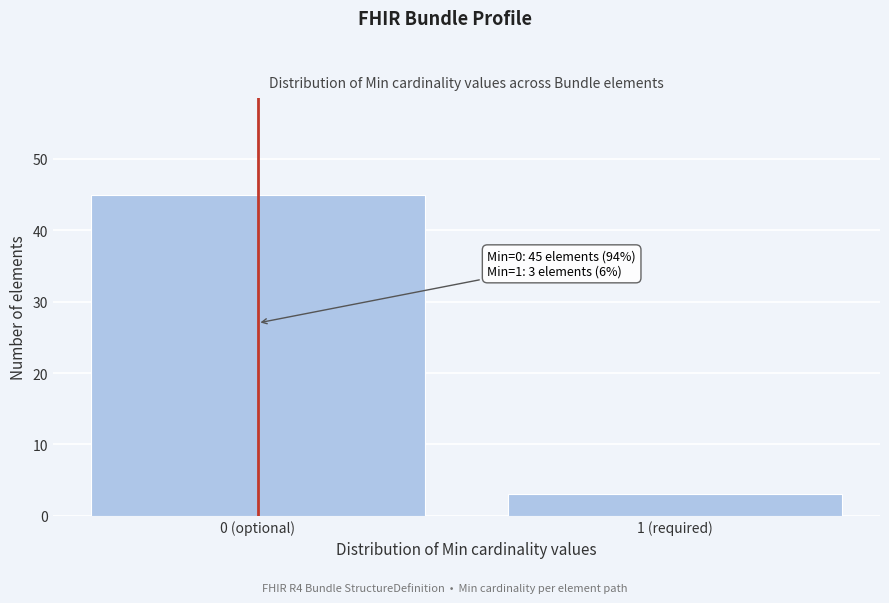

Reading right to left, extract all data points from this chart.

3	45